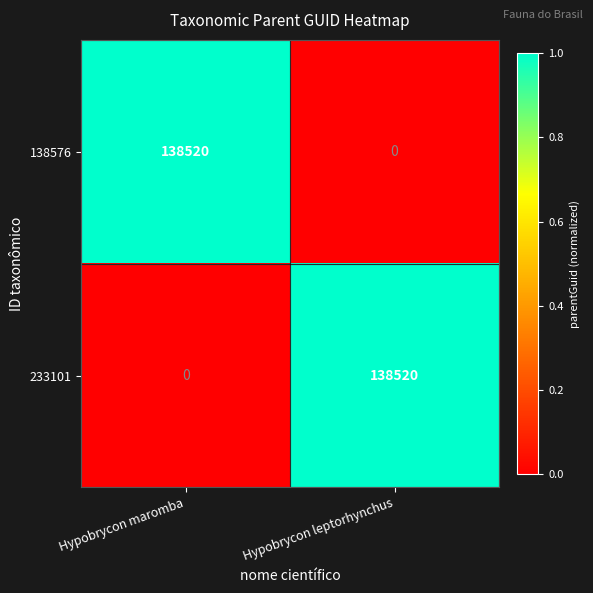

What is the difference between the 233101 values at Hypobrycon leptorhynchus and Hypobrycon maromba?

138520